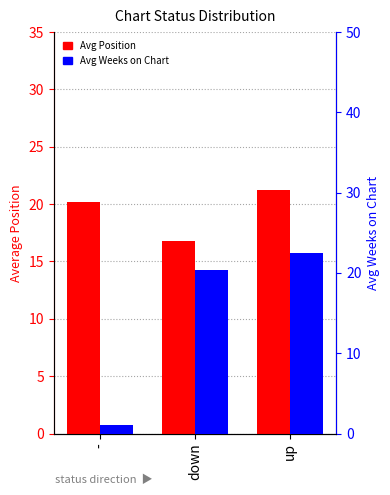

What is the label of the 2nd bar from the left?

down